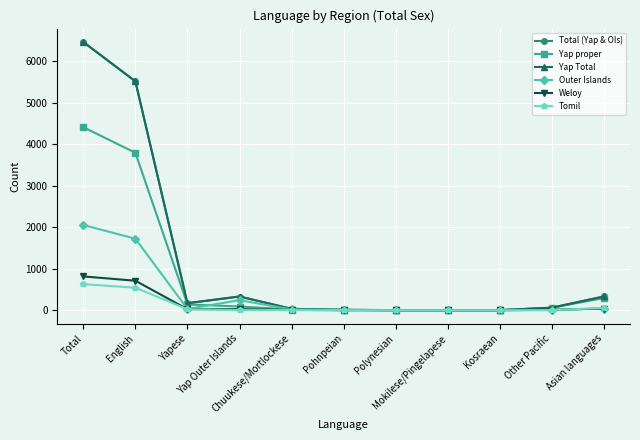

Is this an area chart (filled region under the line)?

No